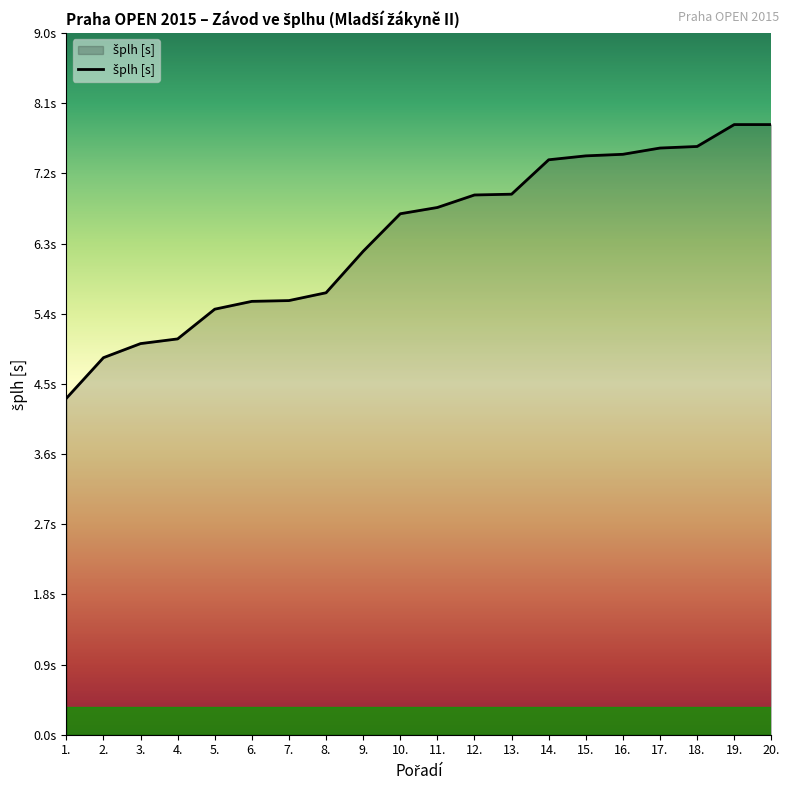

Does the chart have visible grid lines?

No